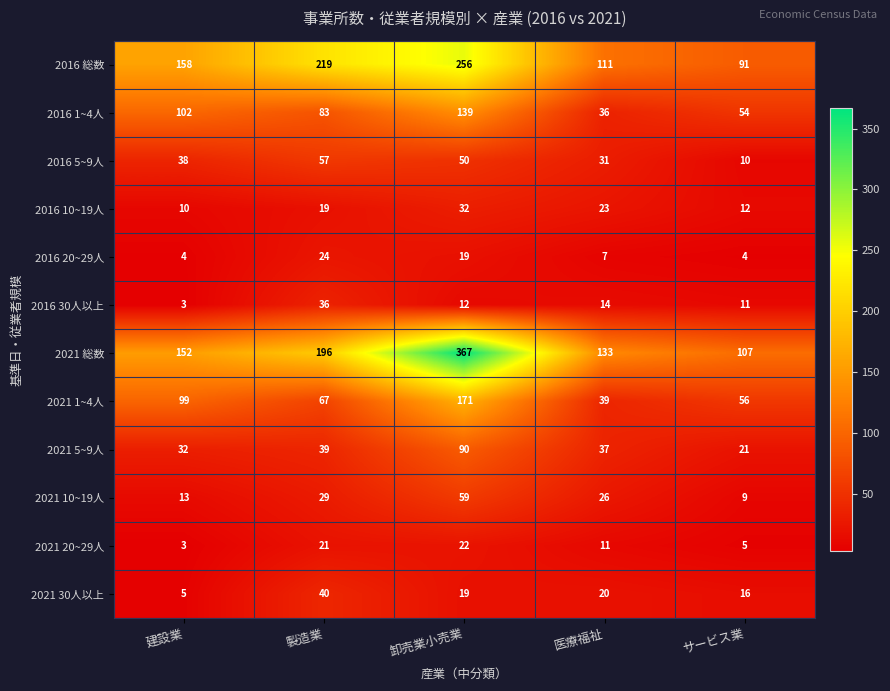

Between 建設業 and 製造業, which series saw the biggest shift?

2016 総数